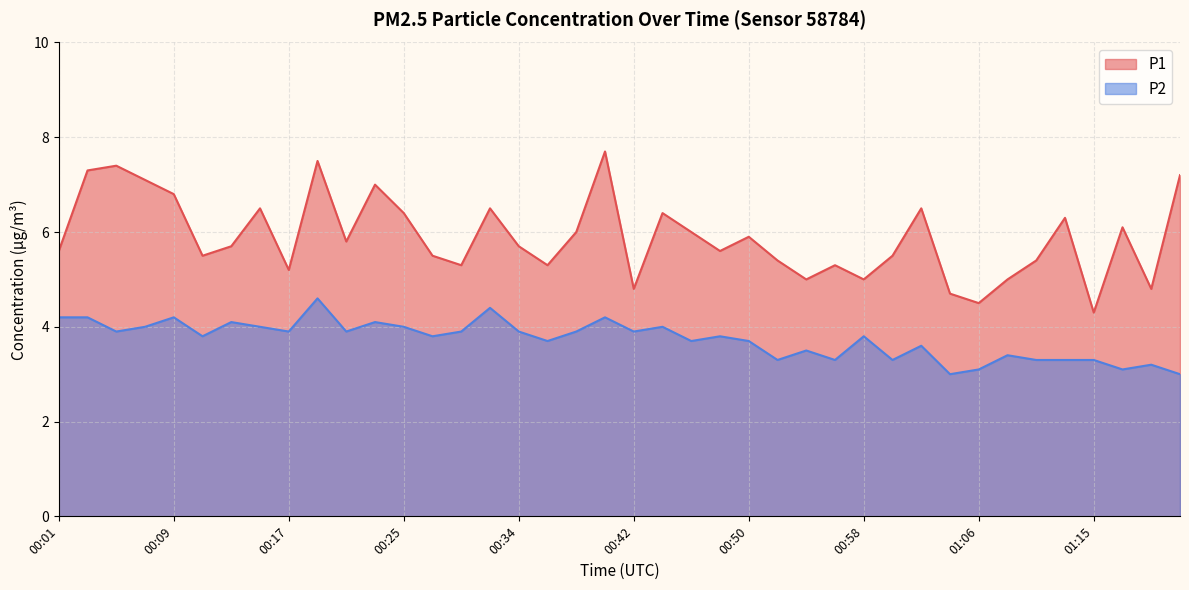

What is the total value across all series at 01:13?

9.6